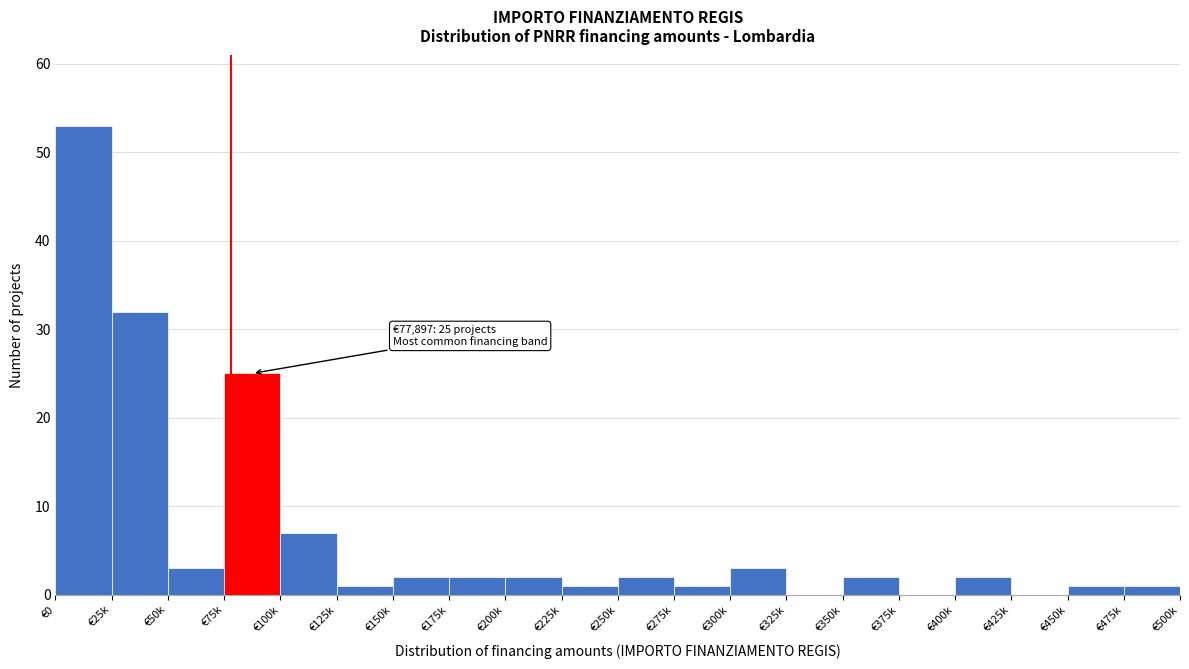

Reading left to right, transcribe all the data shown in this chart.

€0=53	€25k=32	€50k=3	€75k=25	€100k=7	€125k=1	€150k=2	€175k=2	€200k=2	€225k=1	€250k=2	€275k=1	€300k=3	€325k=0	€350k=2	€375k=0	€400k=2	€425k=0	€450k=1	€475k=1